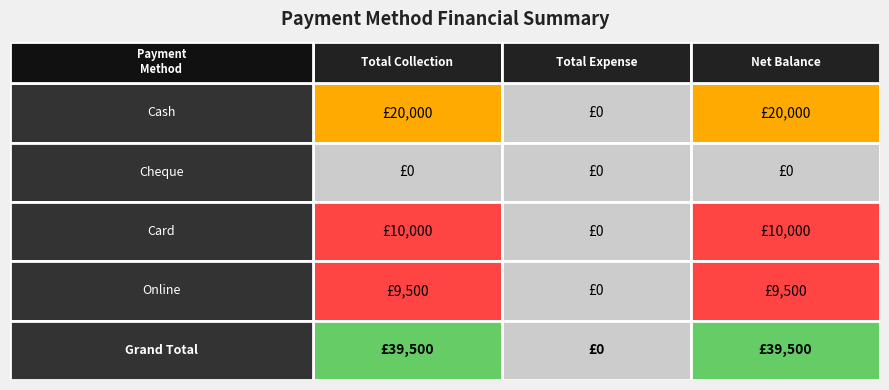

Rank the series by their maximum value, from highest to lowest.

Grand Total, Cash, Card, Online, Cheque